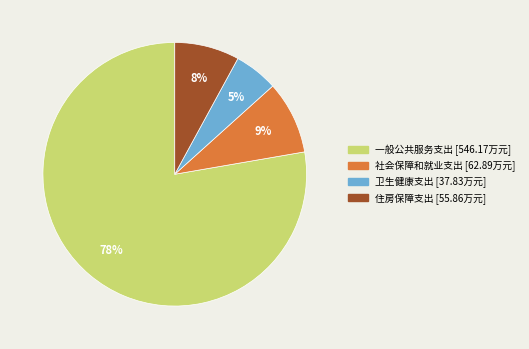

To the nearest percent, what is the average slice percentage?

25%